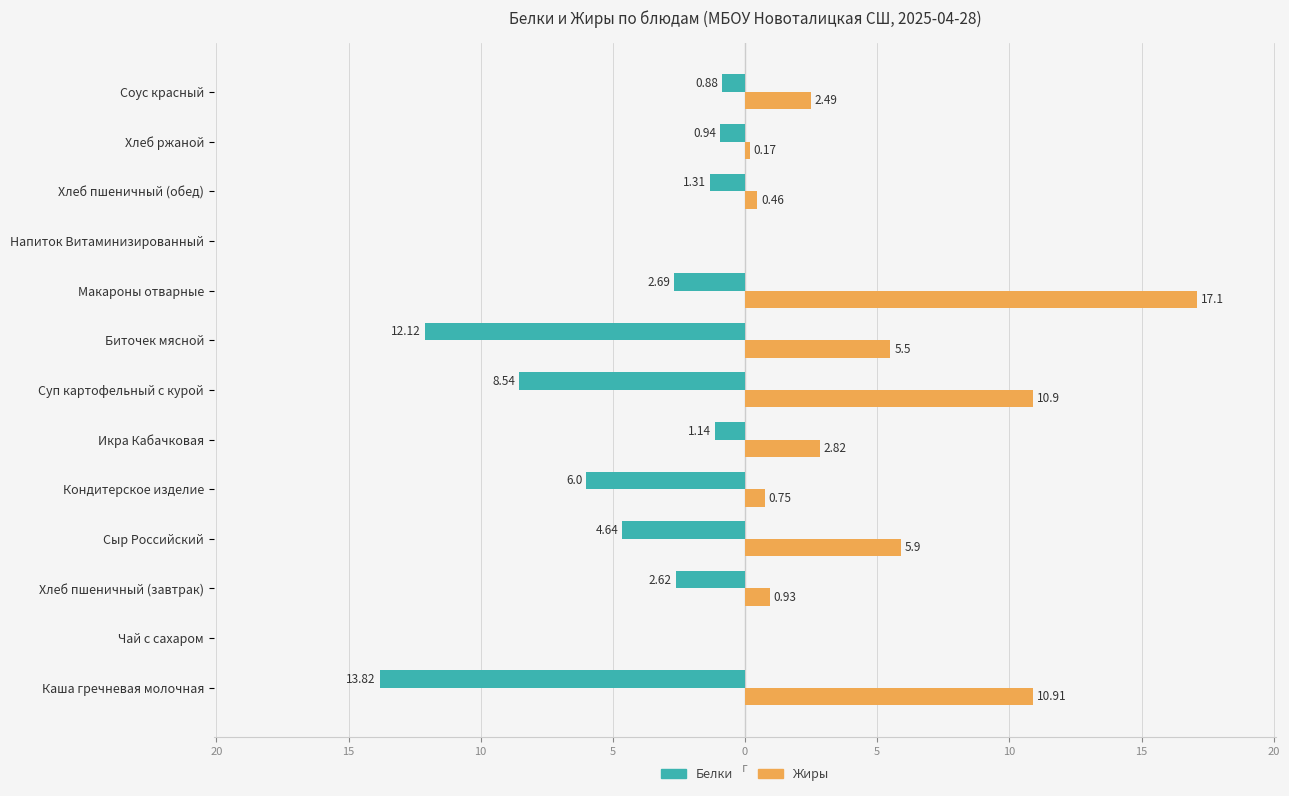

What are all the series names shown in the legend?

Белки, Жиры